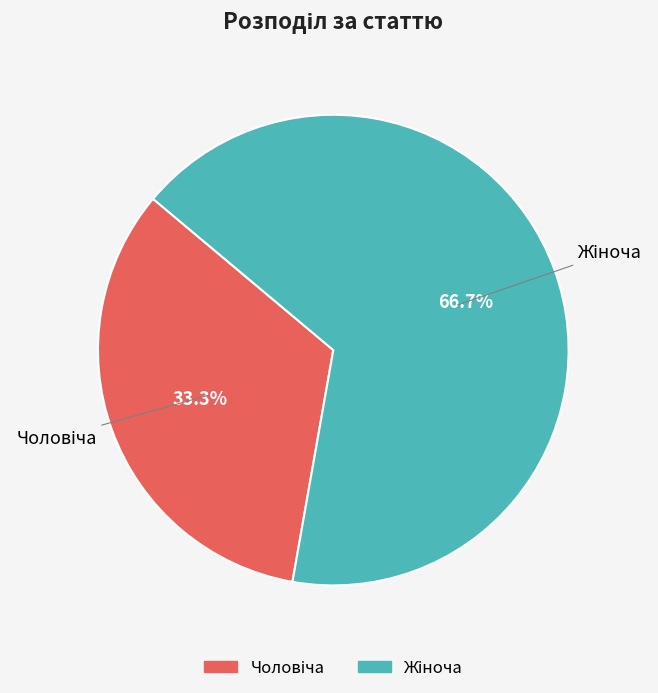

To the nearest percent, what percentage of the pie is Жіноча?

67%